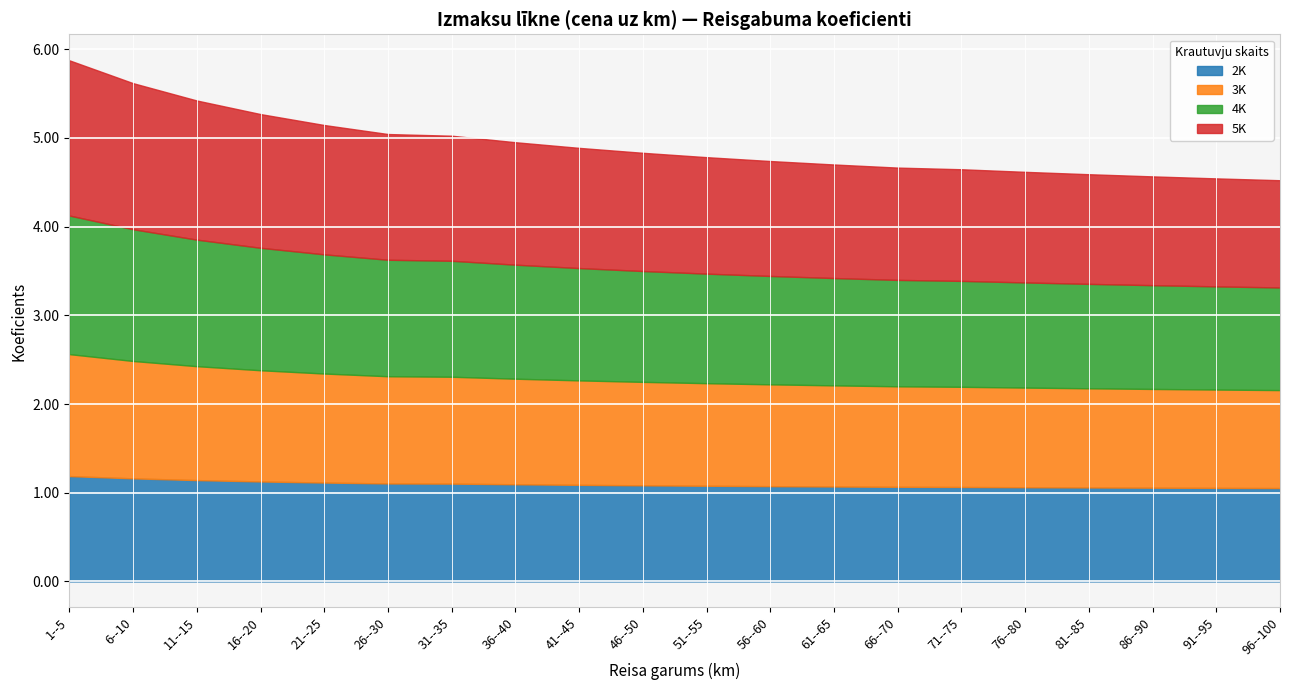

Reading right to left, what are all the values shown in this chart?

2K: 1.1	1.1	1.1	1.1	1.1	1.1	1.1	1.1	1.1	1.1	1.1	1.1	1.1	1.1	1.1	1.1	1.1	1.1	1.2	1.2
3K: 1.1	1.1	1.1	1.1	1.1	1.1	1.1	1.1	1.1	1.2	1.2	1.2	1.2	1.2	1.2	1.2	1.3	1.3	1.3	1.4
4K: 1.2	1.2	1.2	1.2	1.2	1.2	1.2	1.2	1.2	1.2	1.2	1.3	1.3	1.3	1.3	1.3	1.4	1.4	1.5	1.6
5K: 1.2	1.2	1.2	1.2	1.2	1.3	1.3	1.3	1.3	1.3	1.3	1.4	1.4	1.4	1.4	1.5	1.5	1.6	1.6	1.7